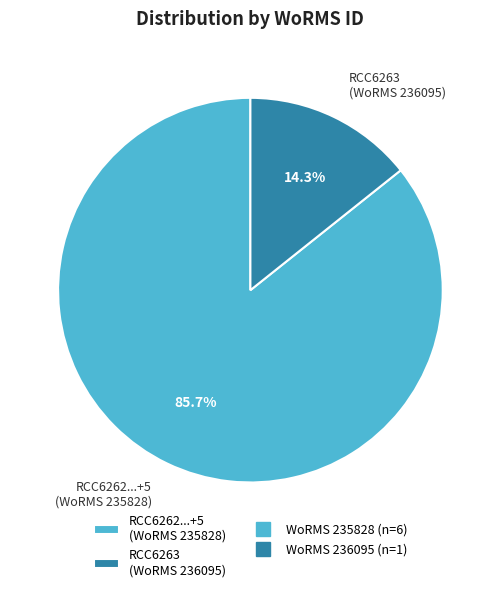

Which slice is the smallest?

RCC6263 (WoRMS 236095)